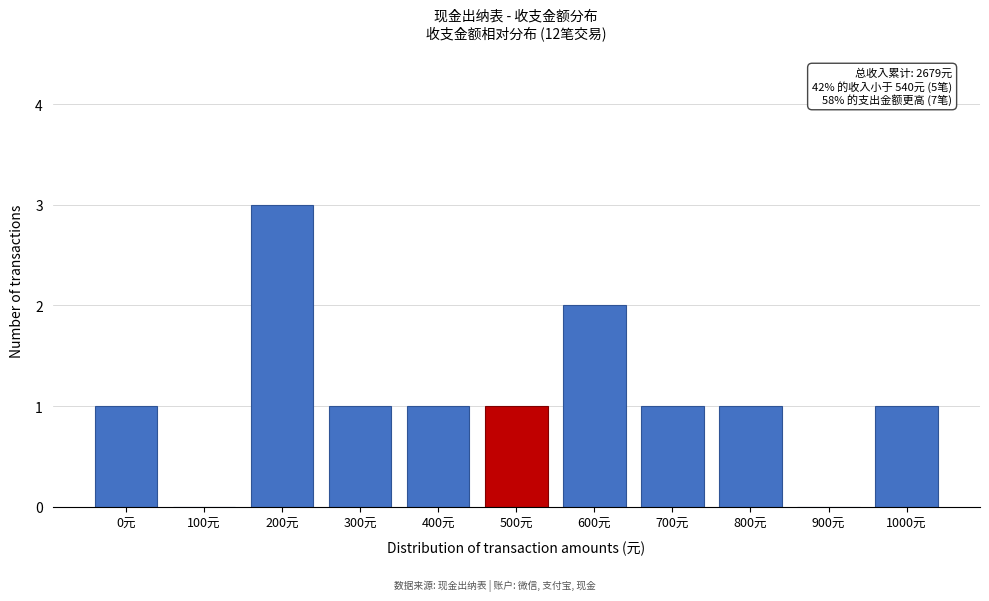

Reading left to right, extract all data points from this chart.

0元=1	100元=0	200元=3	300元=1	400元=1	500元=1	600元=2	700元=1	800元=1	900元=0	1000元=1